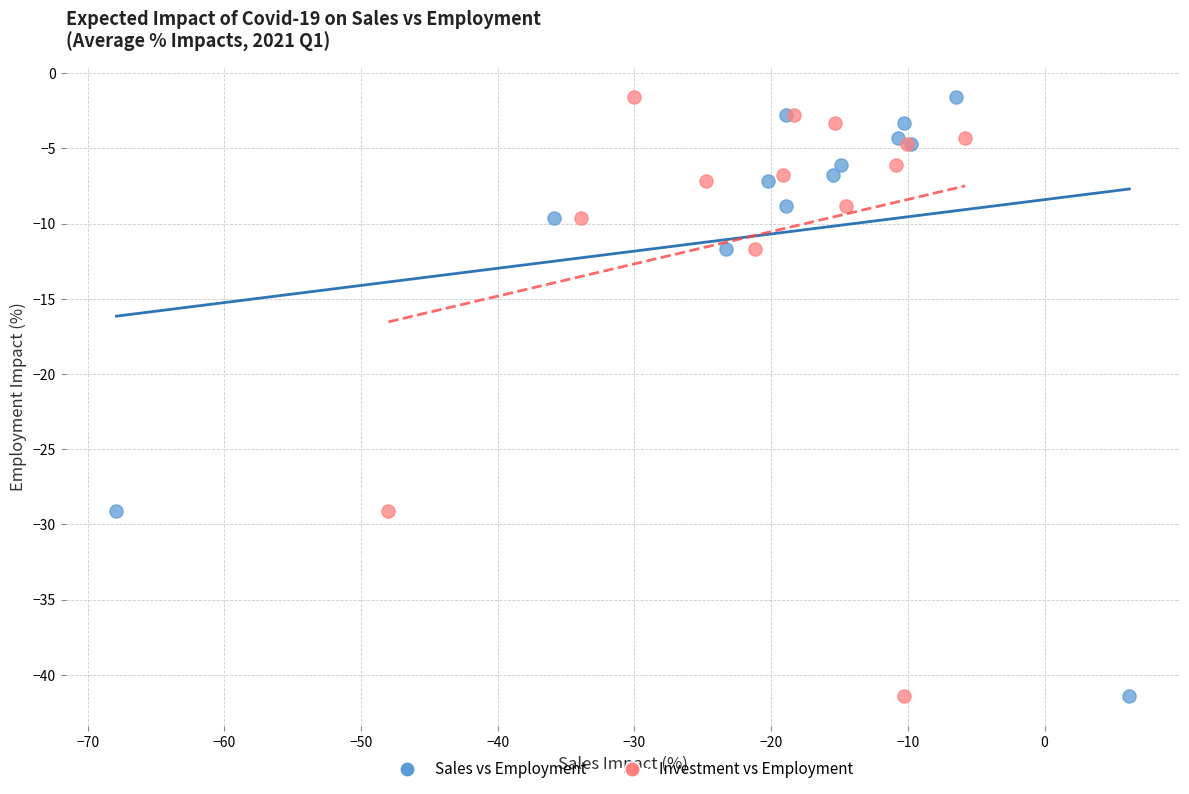

What are all the series names shown in the legend?

Sales vs Employment, Investment vs Employment